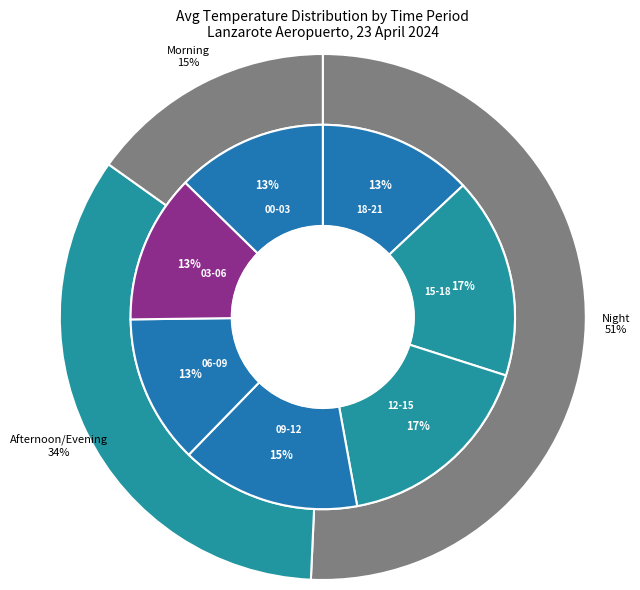

What is the ratio of the value at 15-18 to the value at 00-03?

1.3